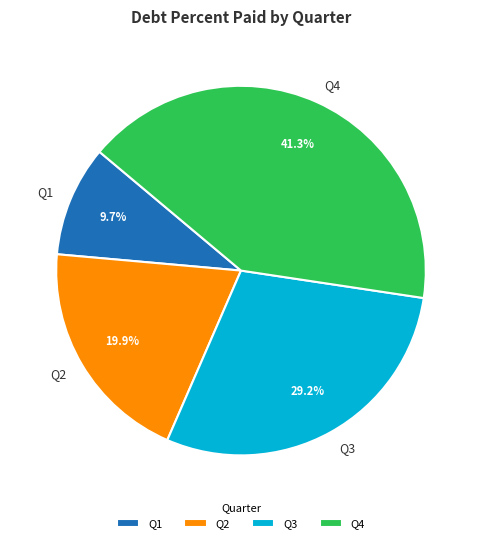

To the nearest percent, what is the average slice percentage?

25%